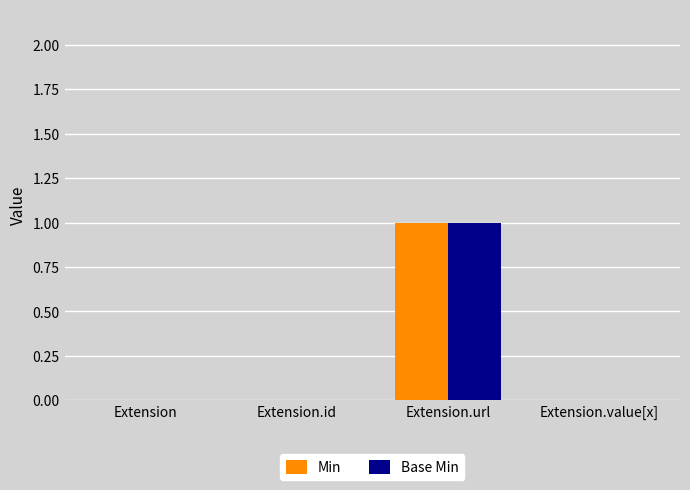

Is it true that Base Min equals 0 at Extension.id?

True